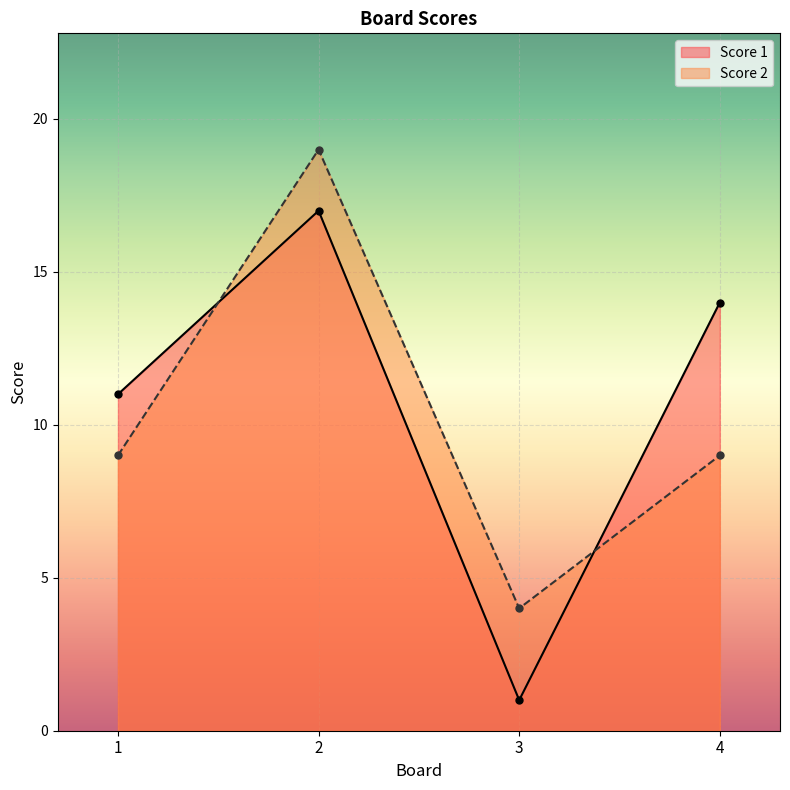

What is the sum of all Score 2 values?

41